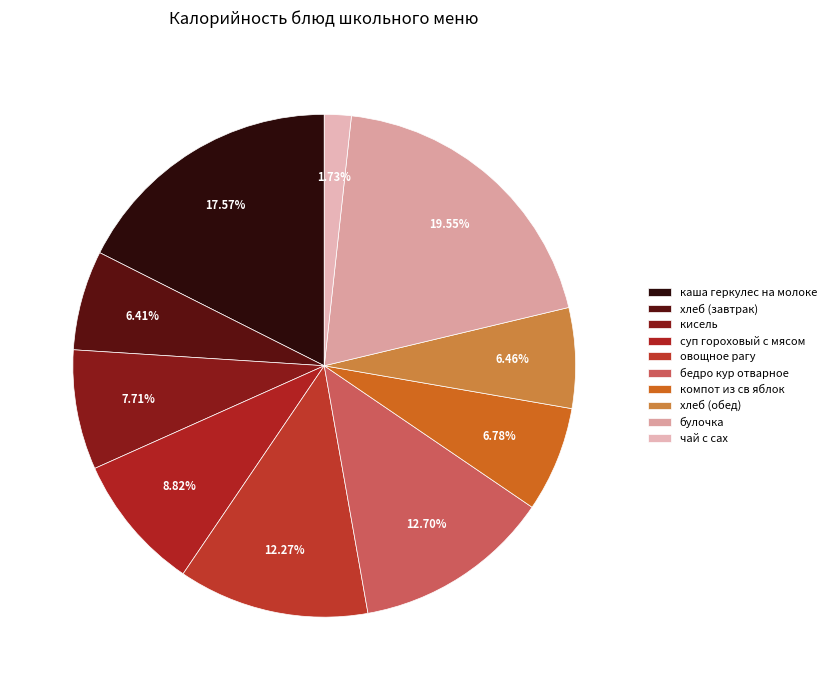

How many segments does this pie chart have?

10